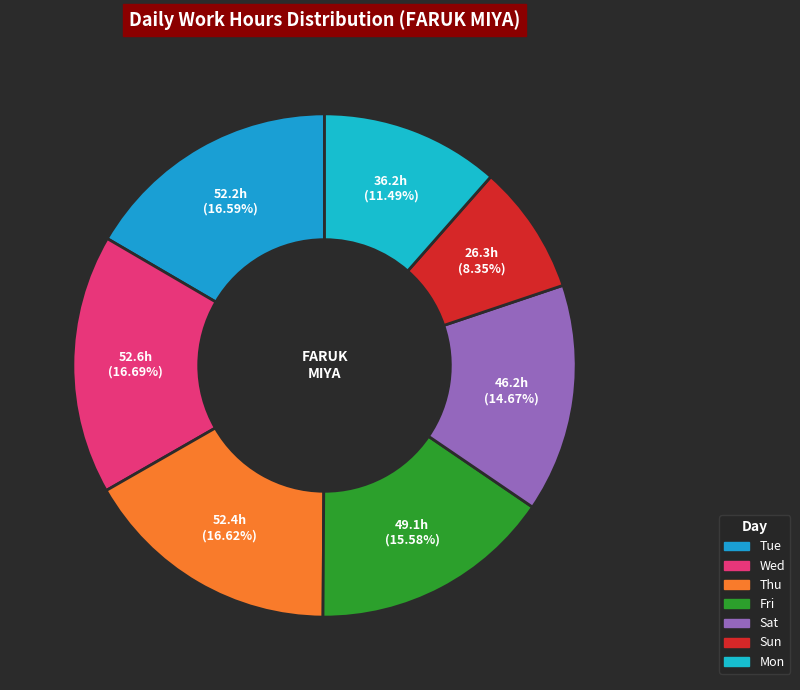

How many slices are in this pie chart?

7